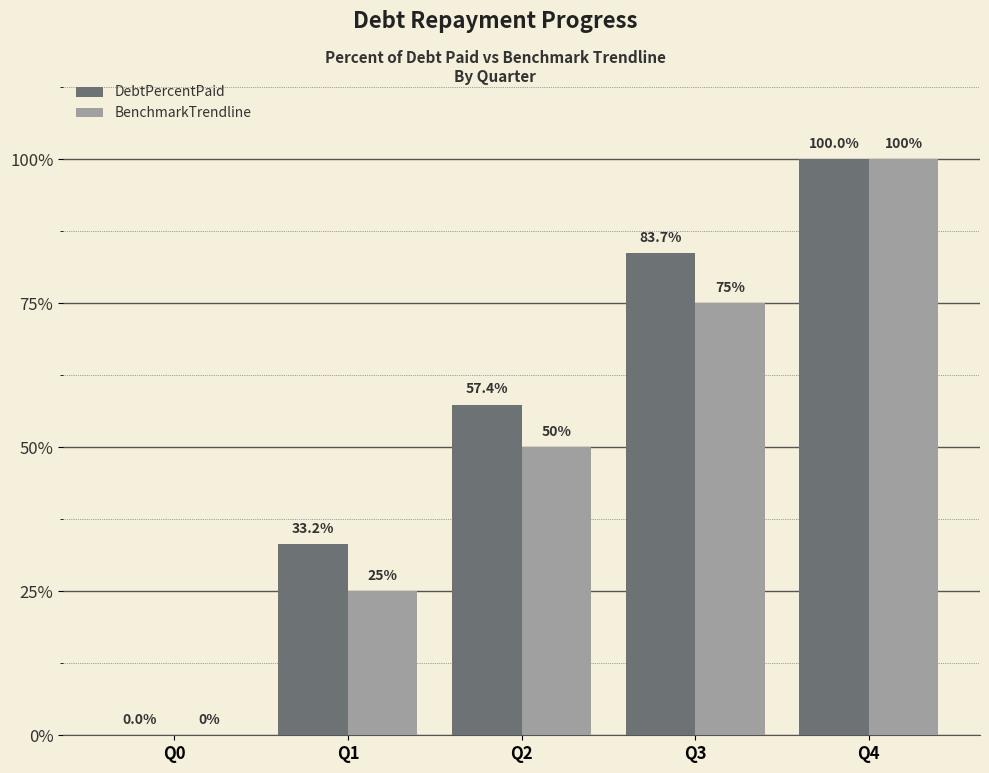

Reading left to right, extract all data points from this chart.

DebtPercentPaid: Q0=0.0	Q1=33.2	Q2=57.4	Q3=83.7	Q4=100.0
BenchmarkTrendline: Q0=0.0	Q1=25.0	Q2=50.0	Q3=75.0	Q4=100.0